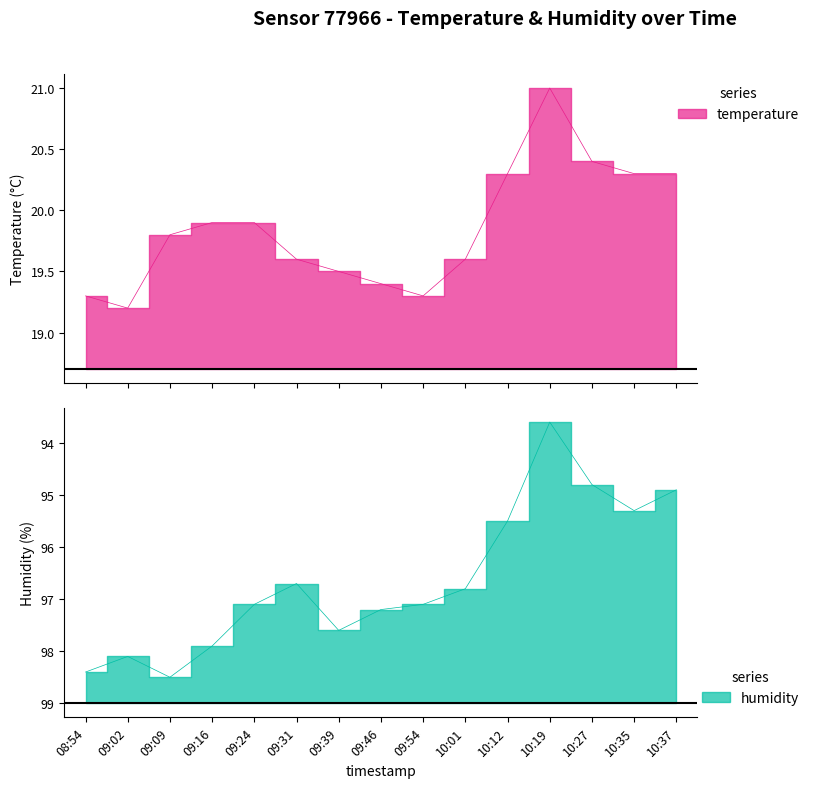

Is it true that temperature equals 21.0 at 10:19?

True